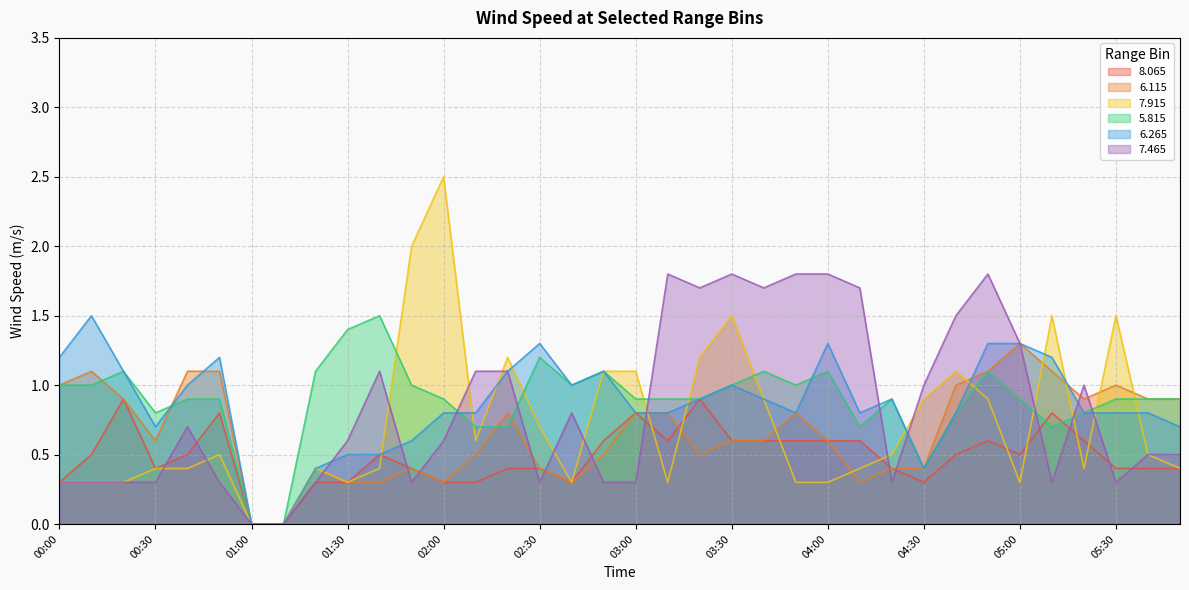

List the labels in order of   8.065 value, smallest first.

01:00, 01:10, 00:00, 01:20, 01:30, 02:00, 02:10, 02:40, 04:30, 00:30, 01:50, 02:20, 02:30, 04:20, 05:30, 05:40, 05:50, 00:10, 00:40, 01:40, 04:40, 05:00, 02:50, 03:10, 03:30, 03:40, 03:50, 04:00, 04:10, 04:50, 05:20, 00:50, 03:00, 05:10, 00:20, 03:20